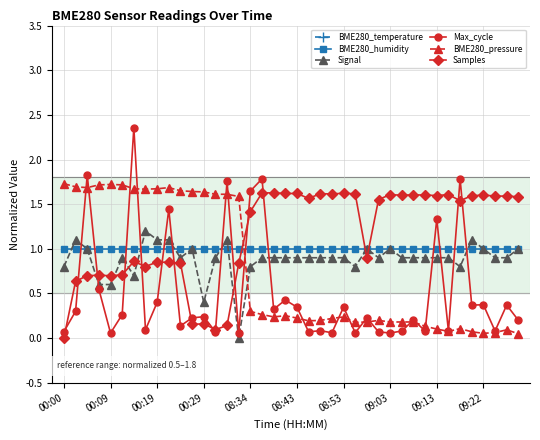

True or false: Max_cycle has more than 1 points higher than both neighbors.

True